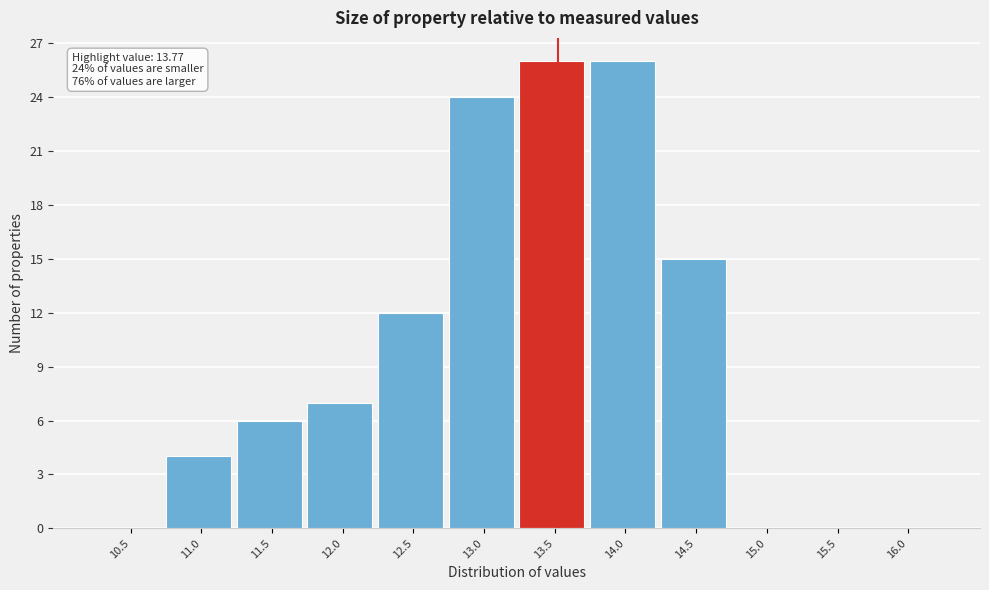

Reading right to left, what are all the values shown in this chart?

16.0=0	15.5=0	15.0=0	14.5=15	14.0=26	13.5=26	13.0=24	12.5=12	12.0=7	11.5=6	11.0=4	10.5=0